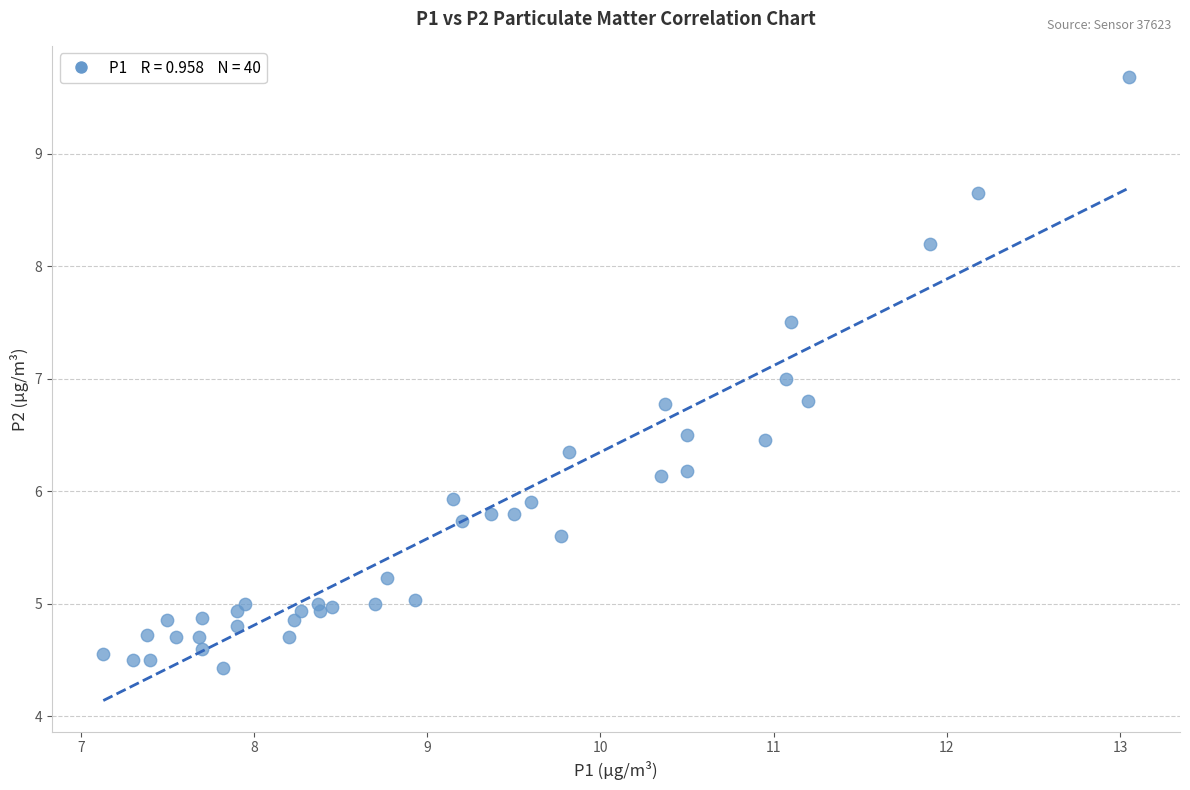

What is the range of X values (max minus min)?

5.9